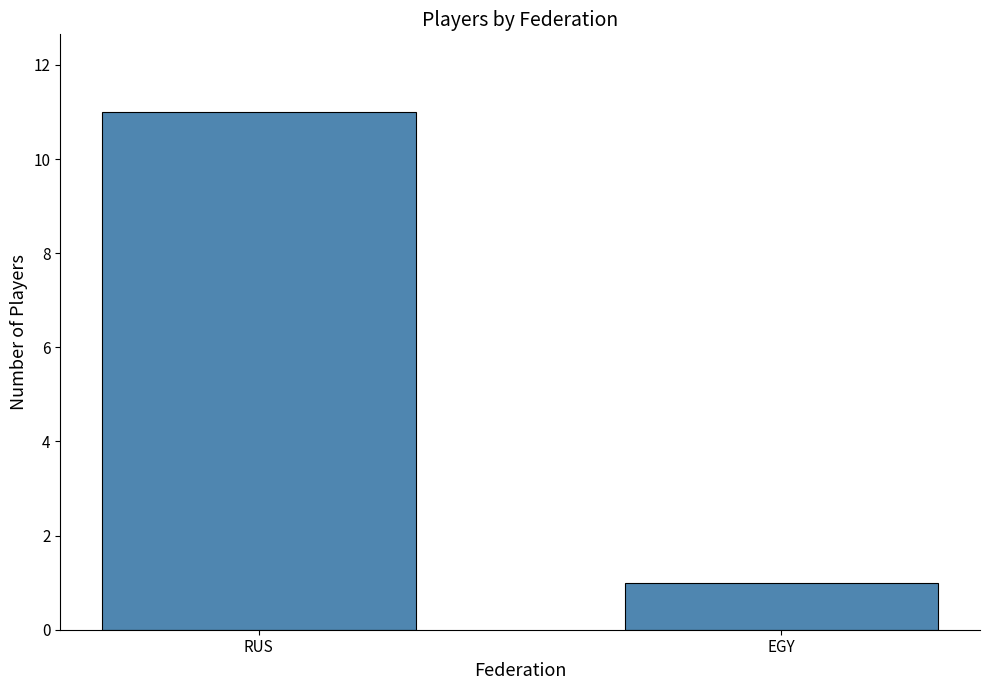

What is the difference between the maximum and minimum values?

10